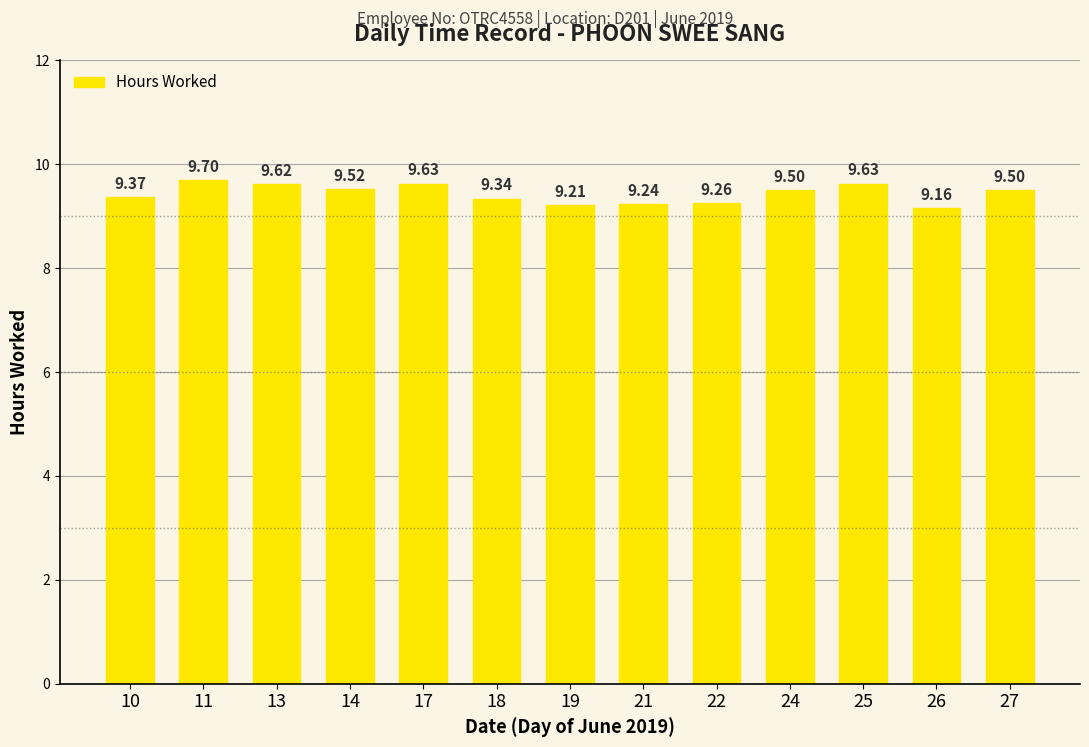

What is the change in value from 11 to 21?

-0.5